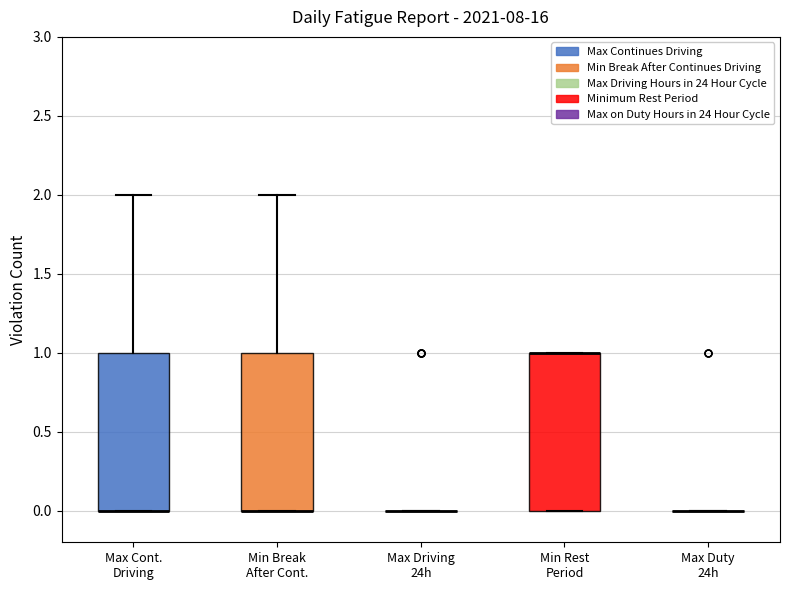

Reading left to right, transcribe this box plot: for each box, give where its median line is, the range the box spans, and where its two whiskers end, as read against the y-axis. The values are not printed on the chart, so give them approximately, as read against the axis.

Max Cont. Driving: median 0 (drawn on the box's lower edge), box 0 to 1, whiskers 0 to 2
Min Break After Cont.: median 0 (drawn on the box's lower edge), box 0 to 1, whiskers 0 to 2
Max Driving 24h: box collapsed to a line at 0, whiskers 0 to 0
Min Rest Period: median 1 (drawn on the box's upper edge), box 0 to 1, whiskers 0 to 1
Max Duty 24h: box collapsed to a line at 0, whiskers 0 to 0